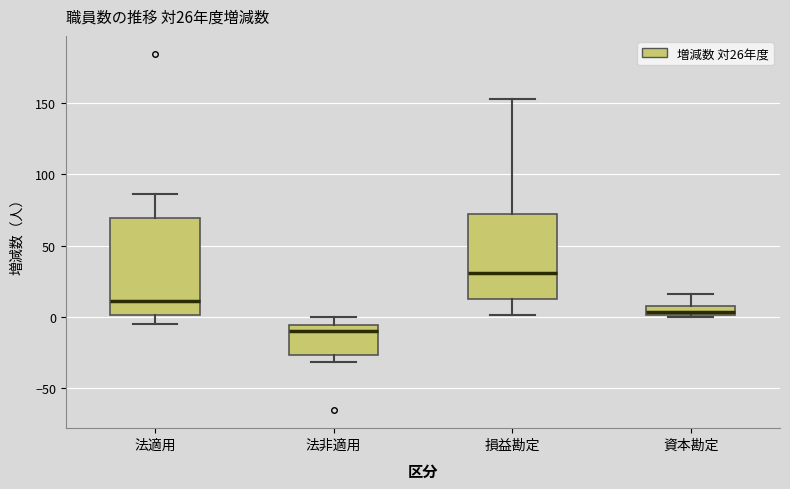

Comparing the boxes themselves (not the whiskers), which one is the tallest?

法適用